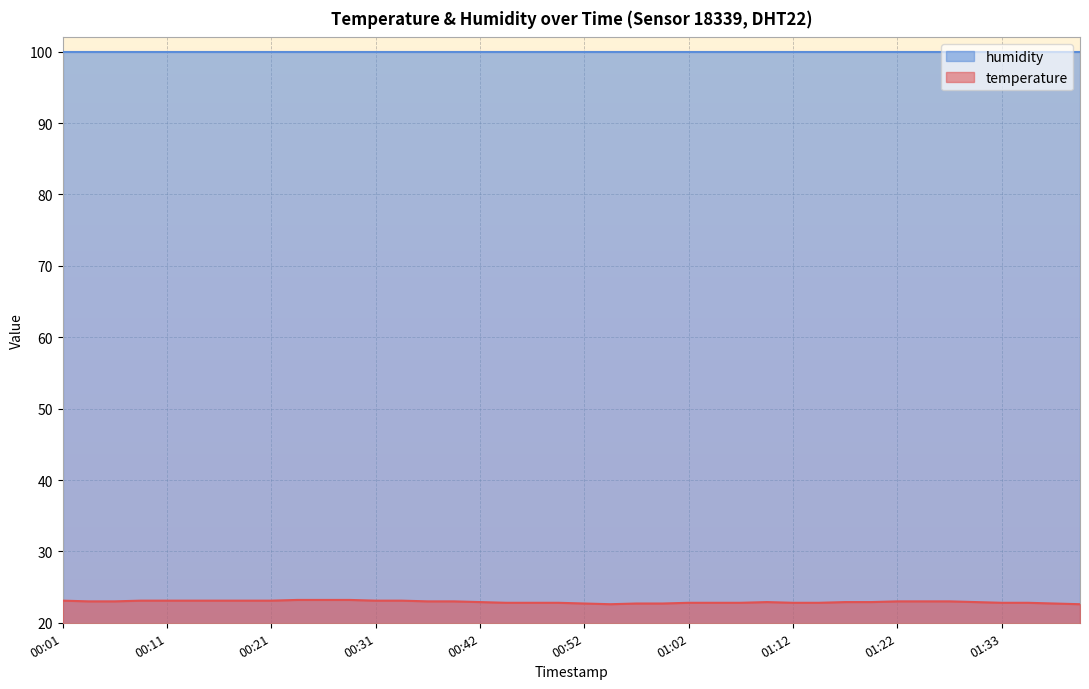

At which label is the value closest to 22?

00:54